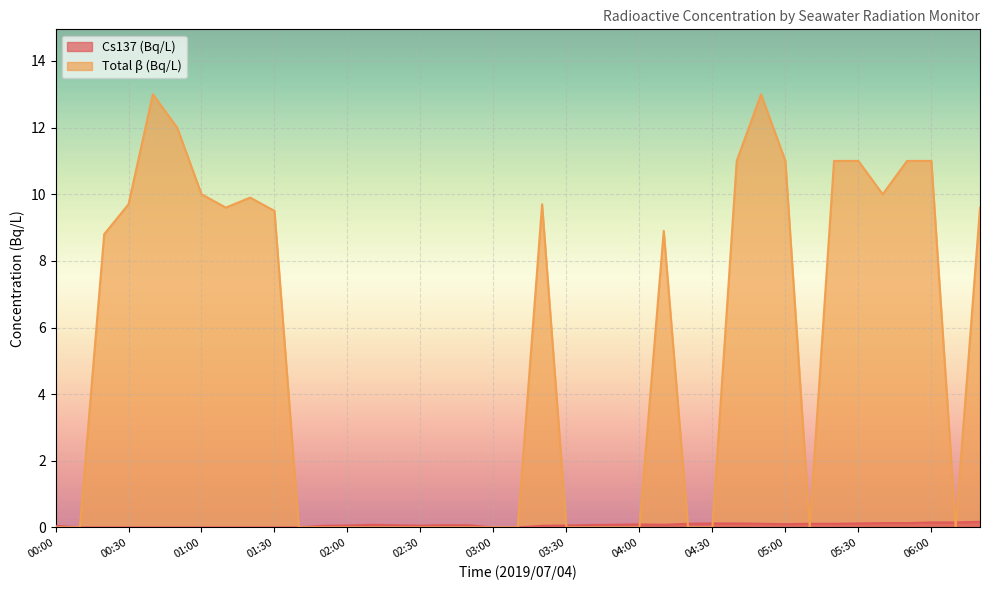

What is the difference between the highest and lowest values at 06:00?

10.8